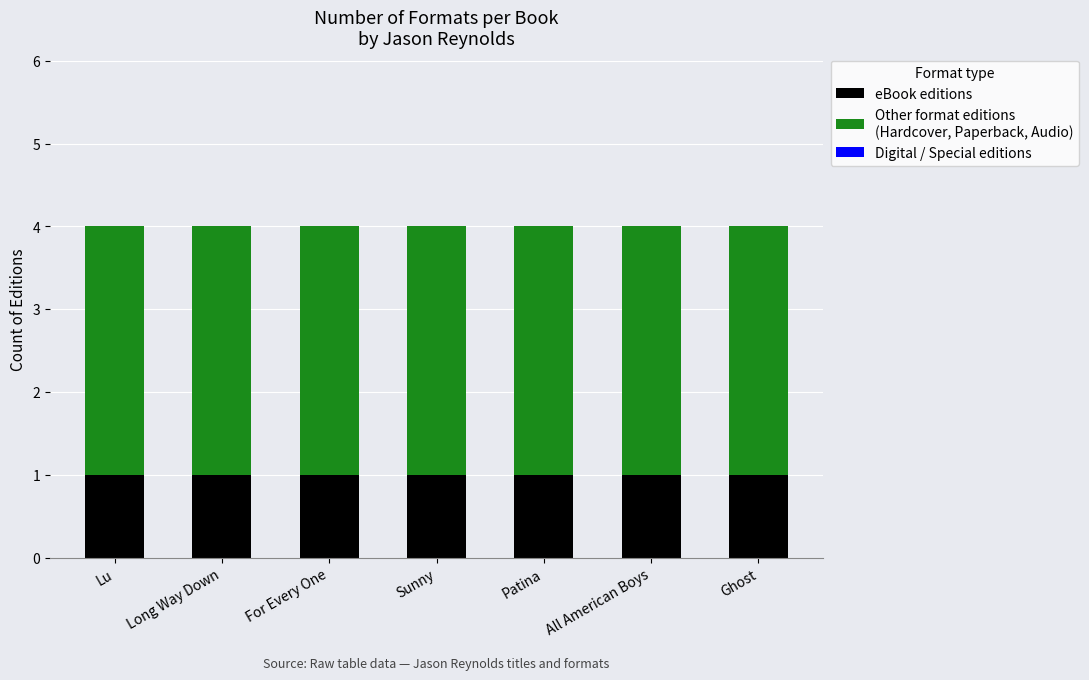

What is the total value across all series at All American Boys?

4